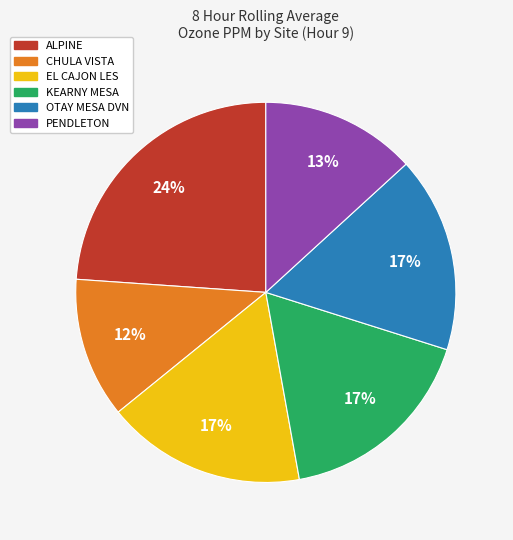

Is the sum of OTAY MESA DVN and ALPINE greater than half?

No